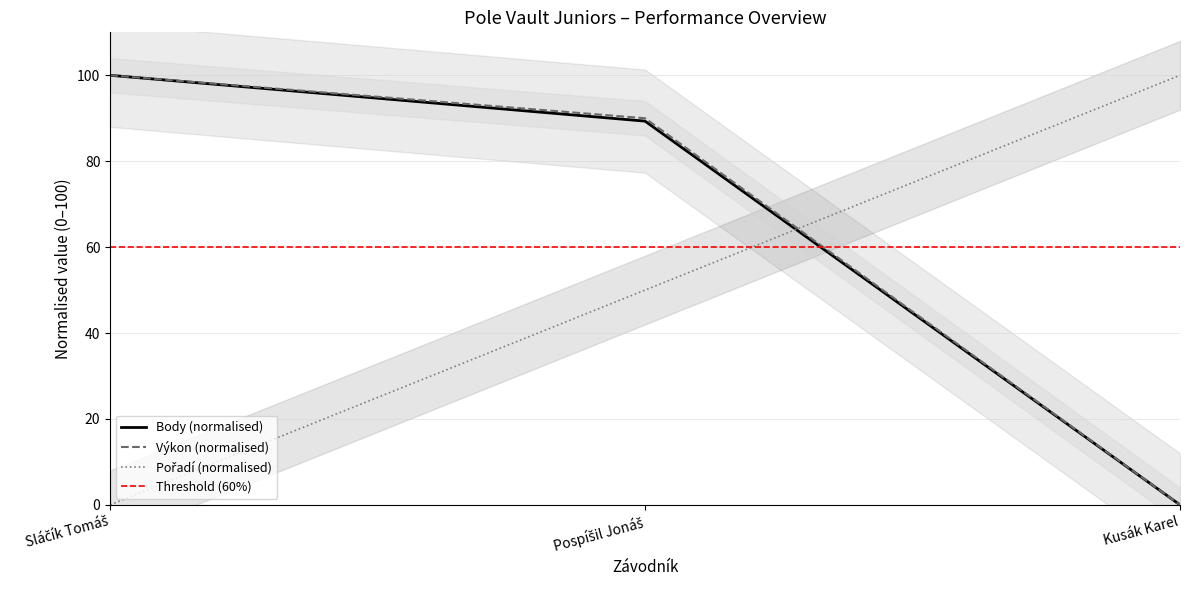

What is the sum of all Pořadí values?

150.0